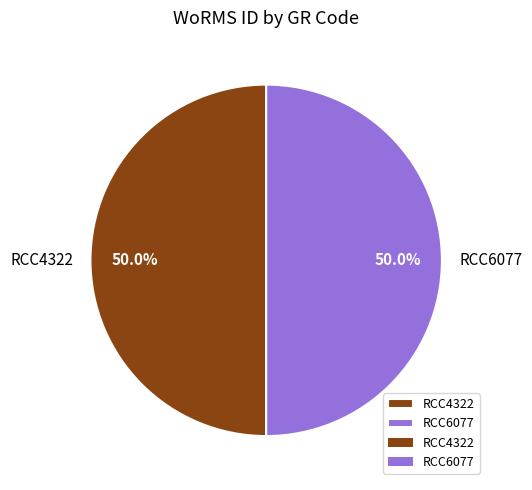

True or false: RCC6077 accounts for 60% of the total.

False